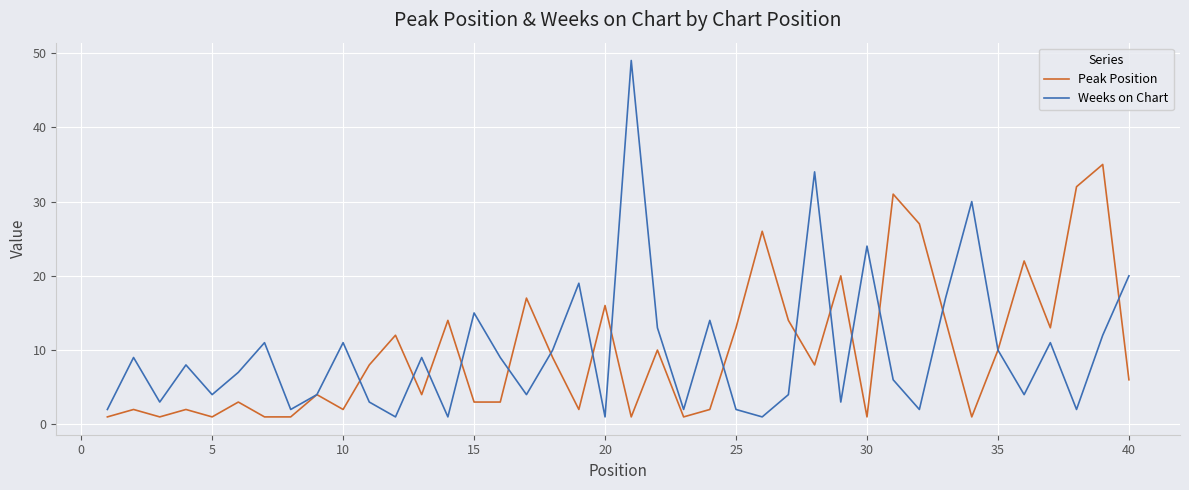

Does the chart display data point markers on the line(s)?

No